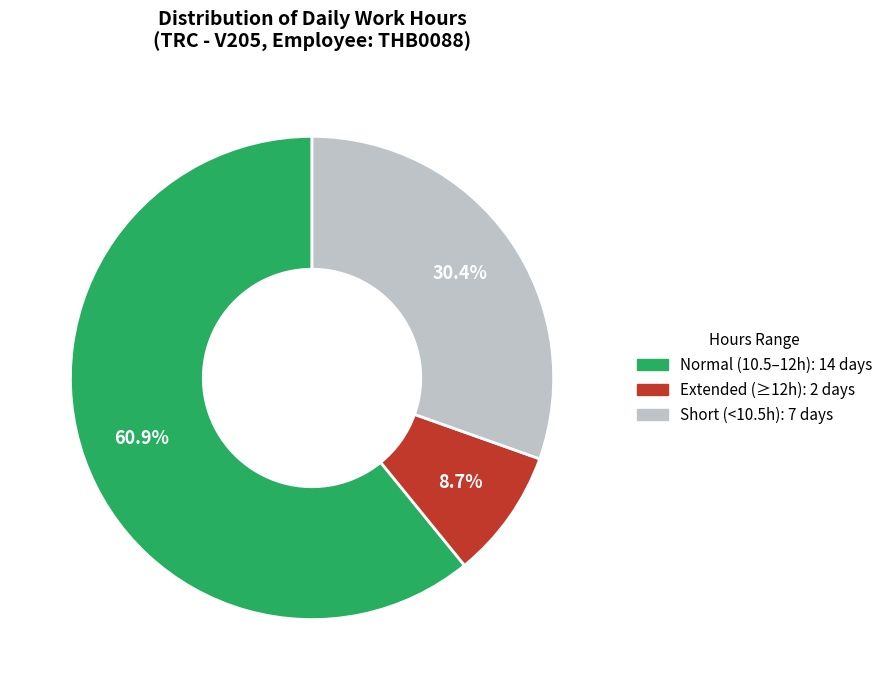

Does any single category account for the majority?

Yes